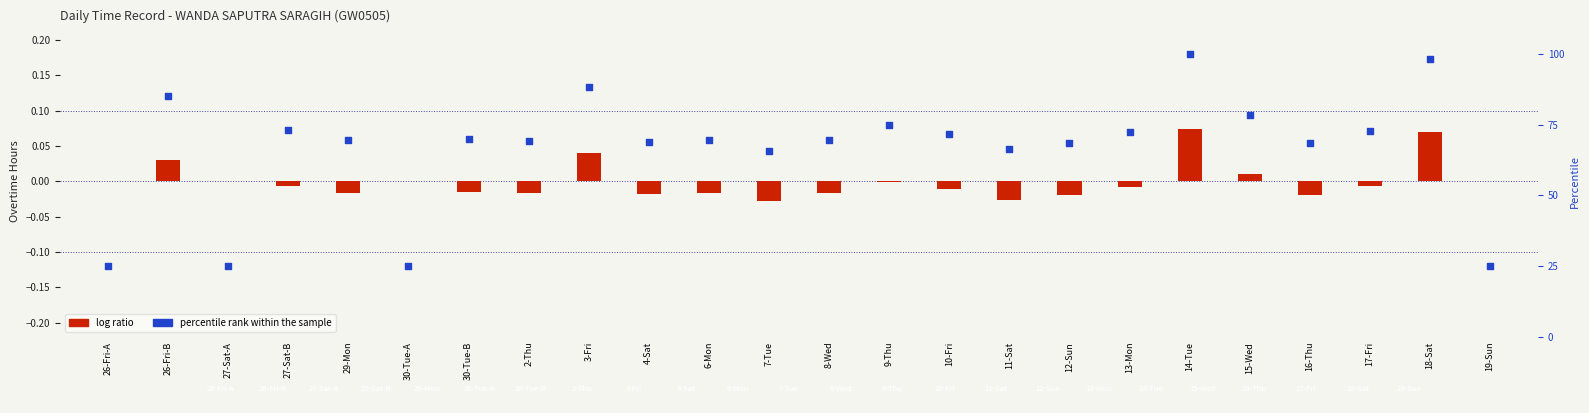

At which category is the sum across all series the highest?

14-Tue